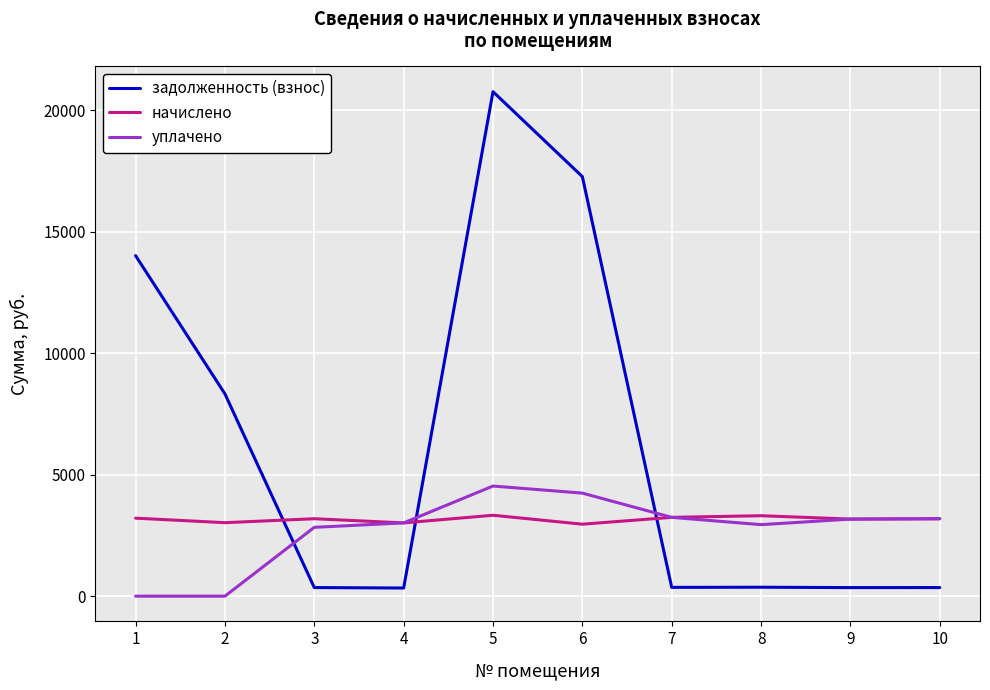

What is the difference between the highest and lowest values at 6?

14302.1